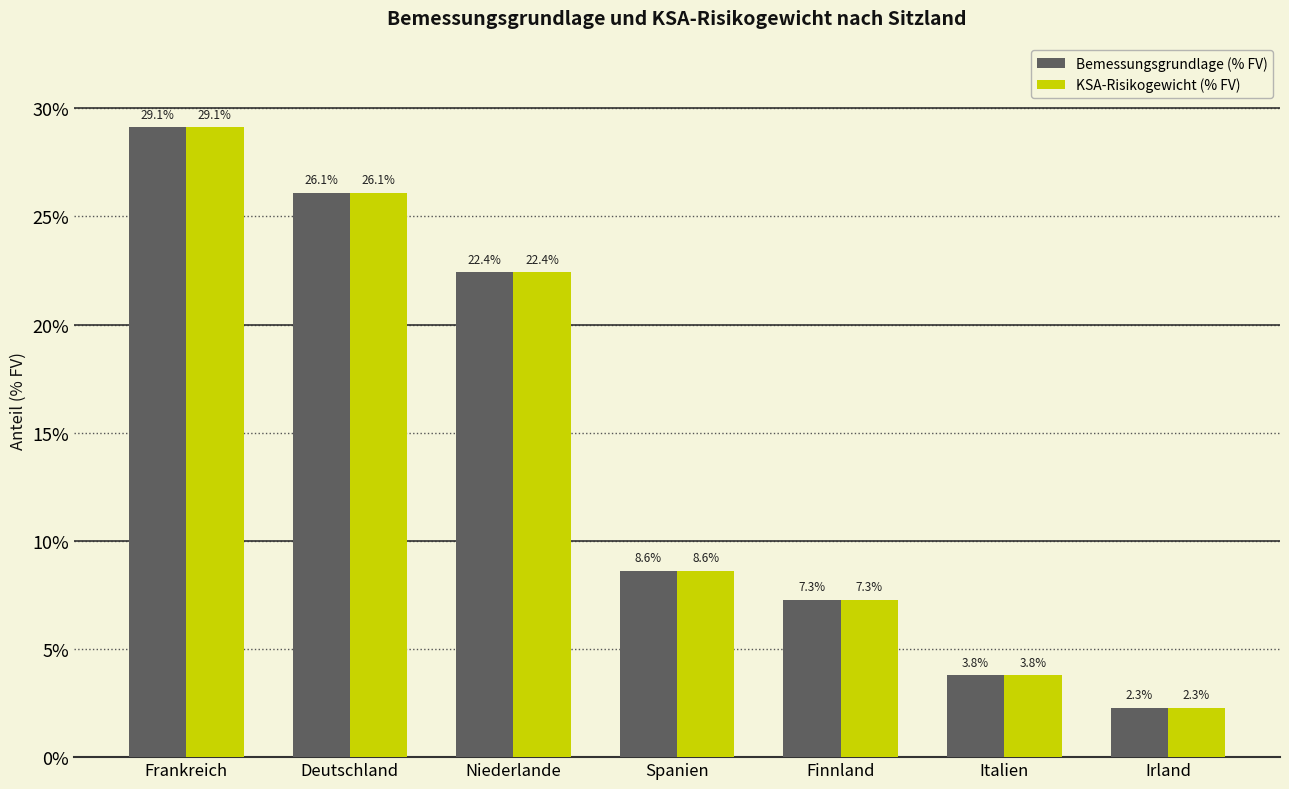

At which label does Bemessungsgrundlage (% FV) reach its peak?

Frankreich